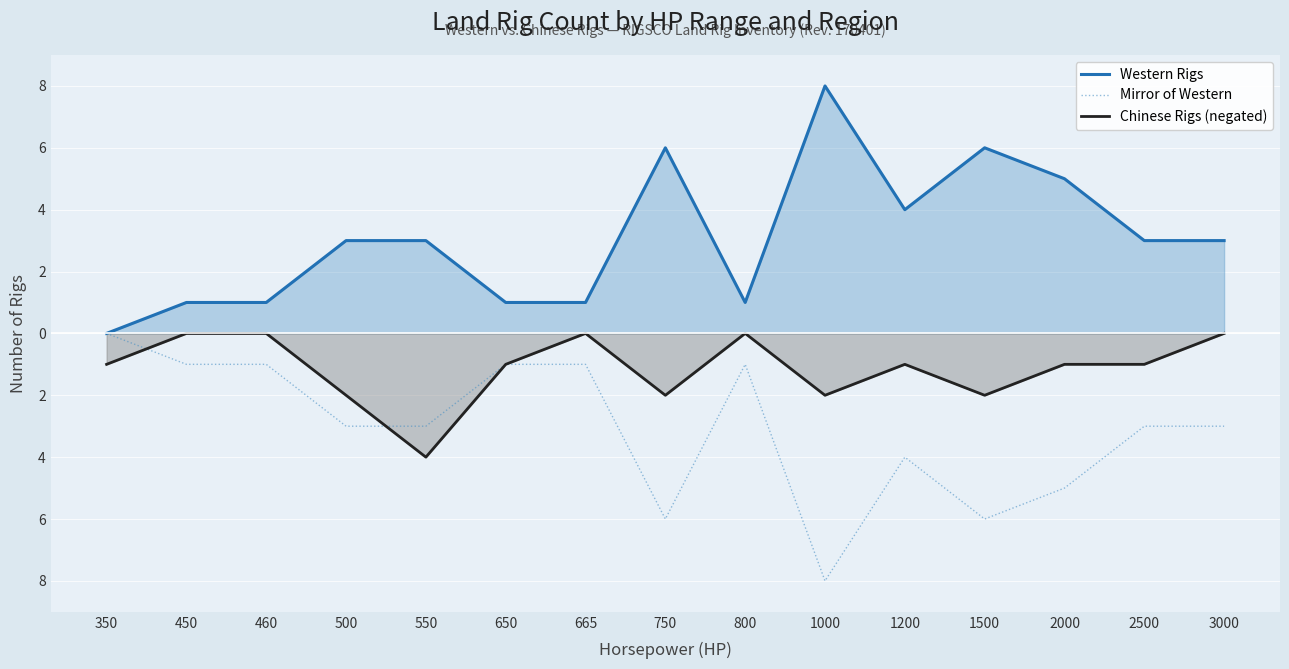

How many values in Mirror of Western are below zero?

14